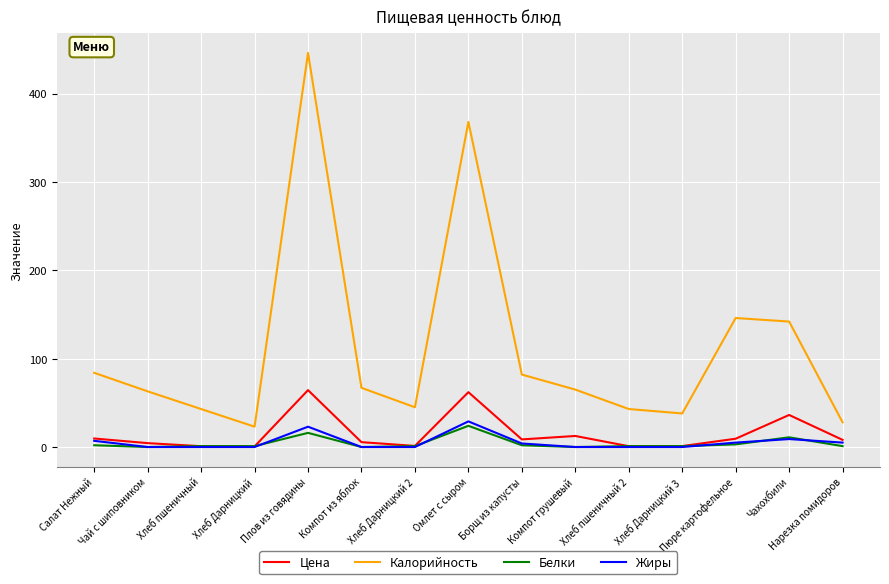

Which series ends up on top after the final intersection of Белки and Жиры?

Жиры